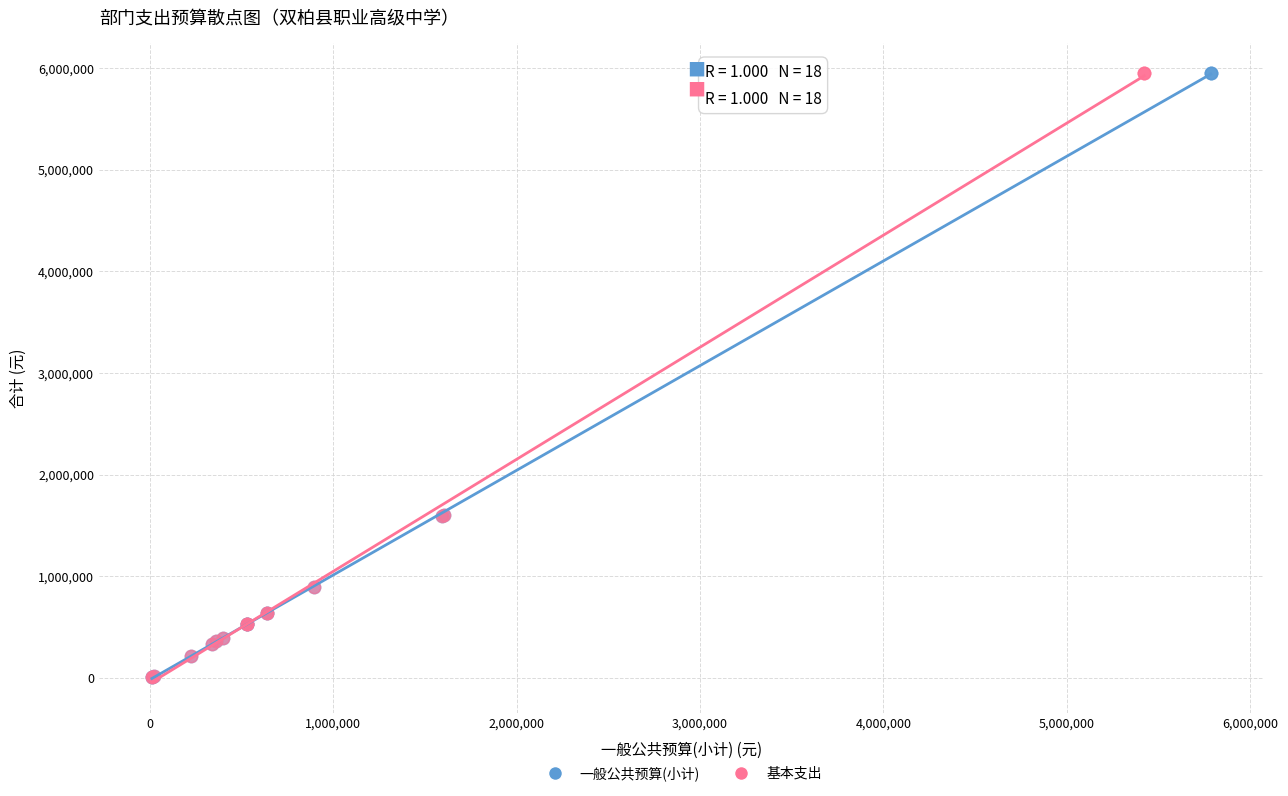

What are all the series names shown in the legend?

一般公共预算(小计), 基本支出